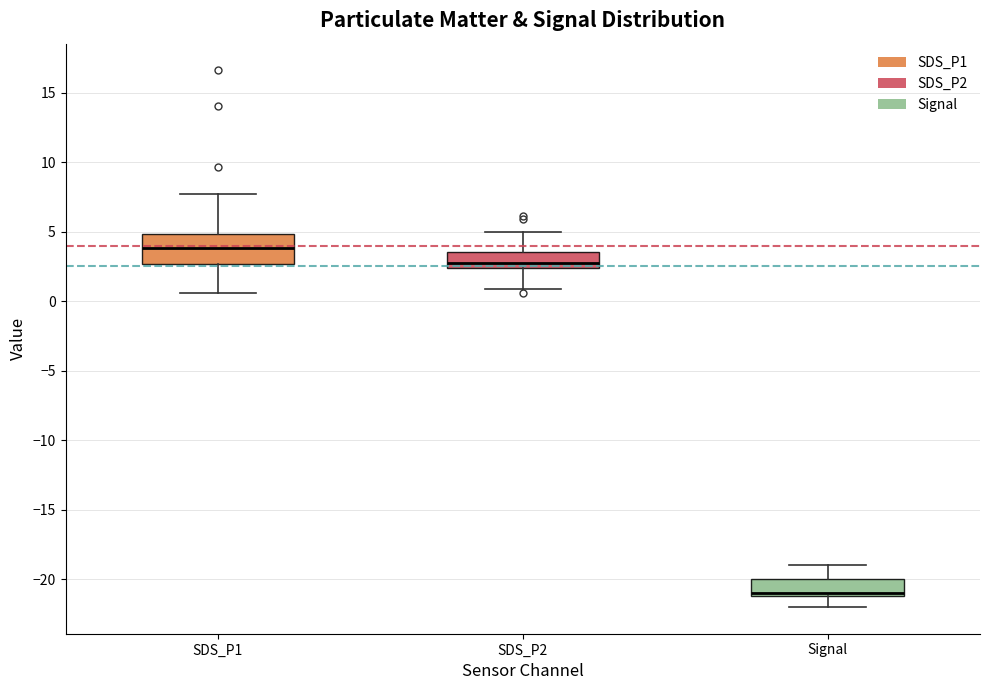

Which box's median line is the lowest?

Signal